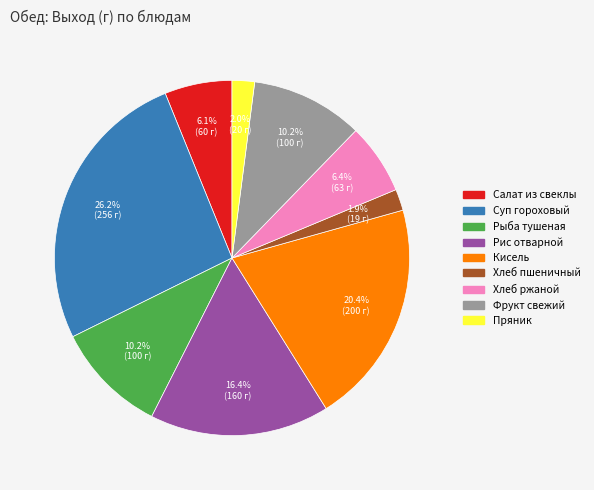

Does any single category account for the majority?

No